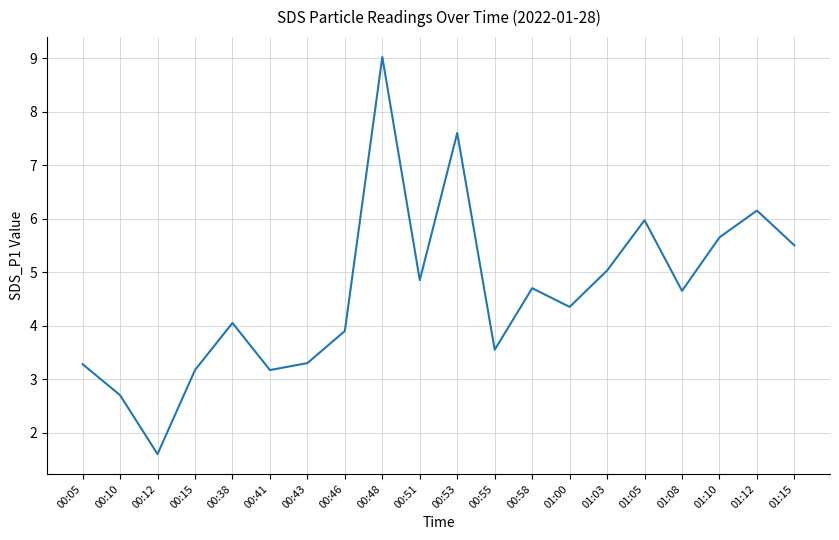

What is the sum of the values at 00:15 and 00:55?

6.7